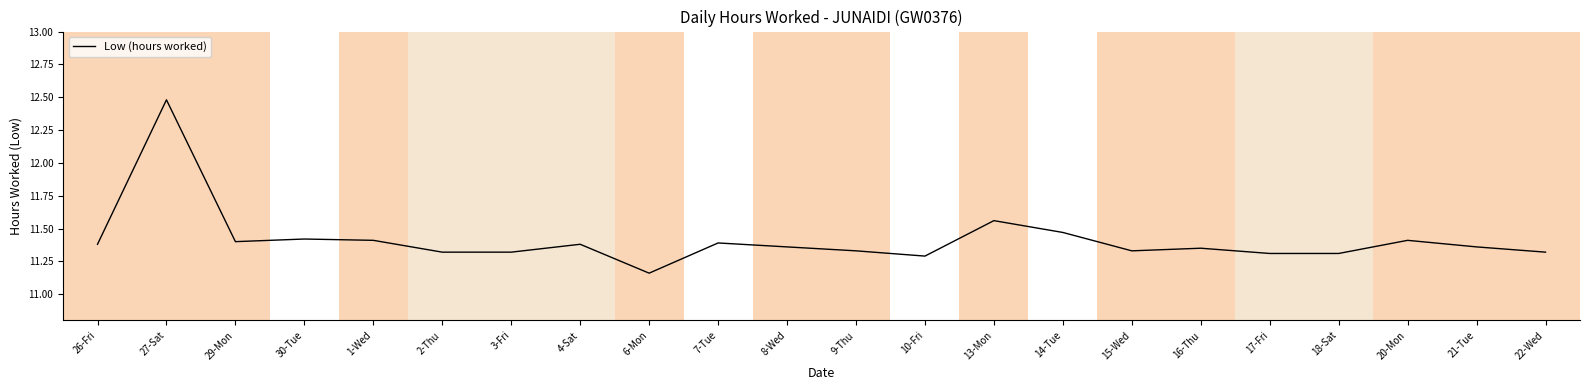

Is it true that the value at 8-Wed is 11.4?

True